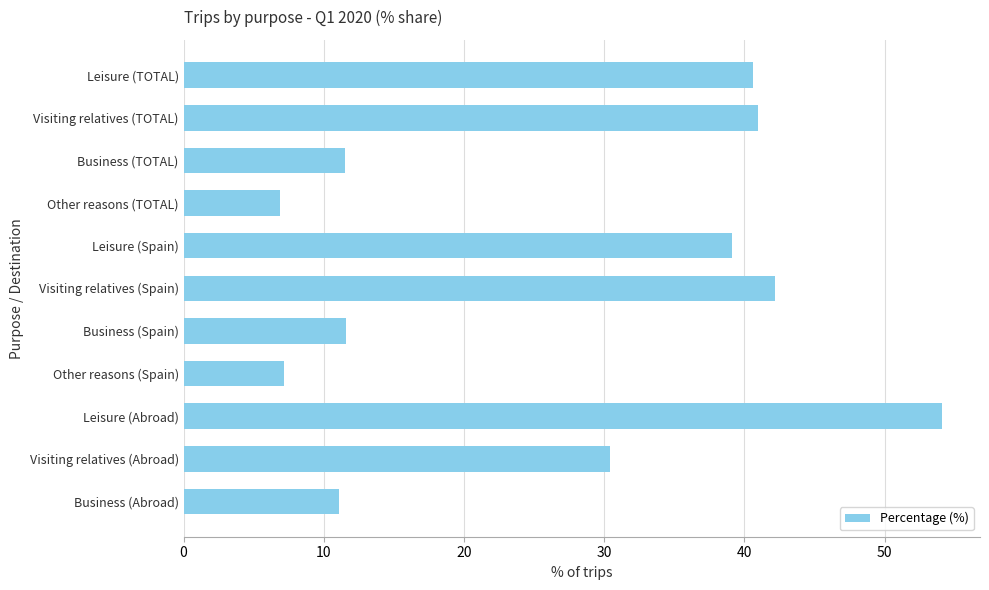

At which label is the value closest to 30?

Visiting relatives (Abroad)